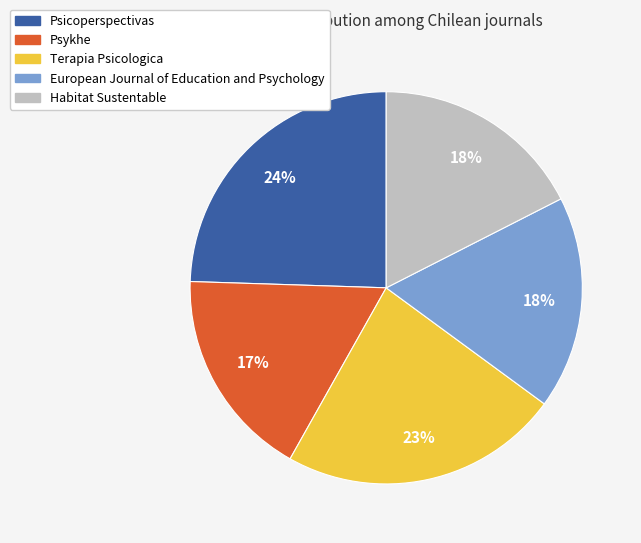

To the nearest percent, what is the combined percentage of Psicoperspectivas and Habitat Sustentable?

42%